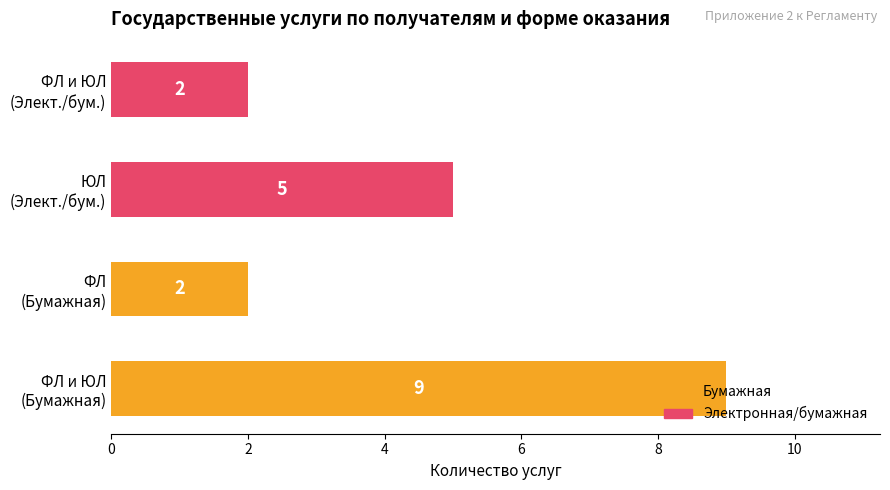

Count the number of data series in this chart.

1